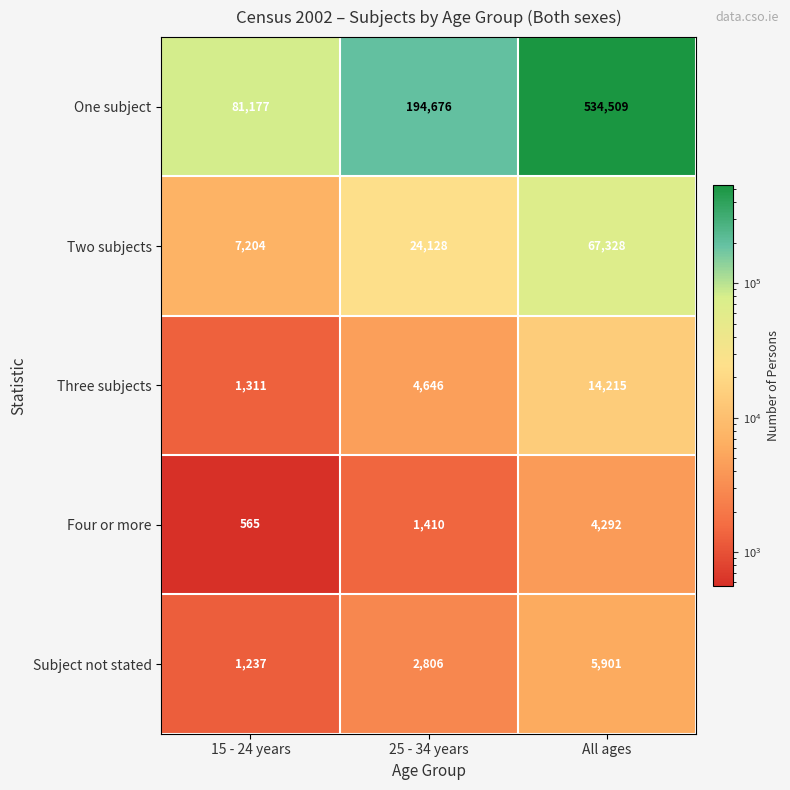

Which series changed the most between 25 - 34 years and All ages?

One subject